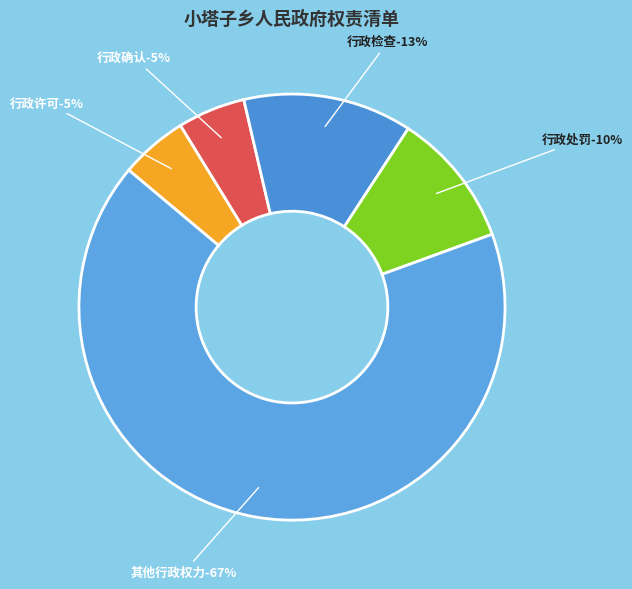

True or false: 其他行政权力 accounts for 74% of the total.

False